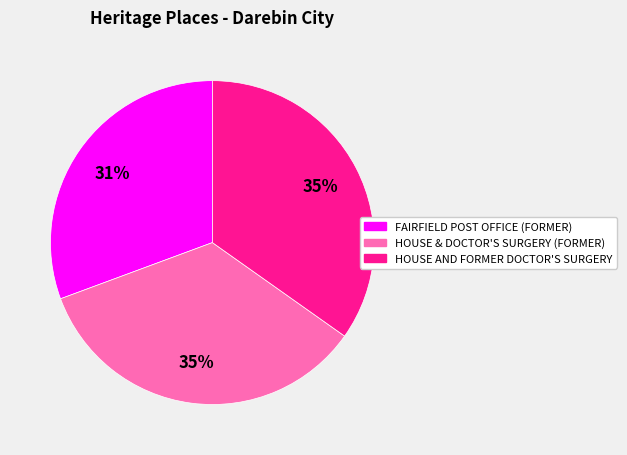

What is the smallest slice in the pie chart?

FAIRFIELD POST OFFICE (FORMER)